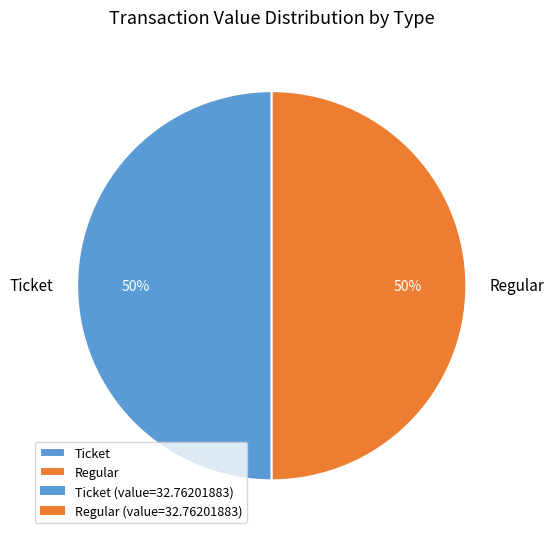

To the nearest percent, what is the average slice percentage?

50%